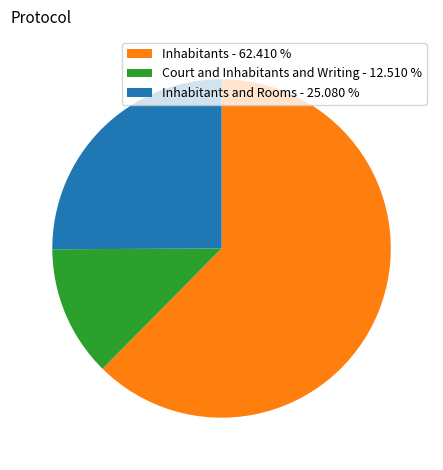

Do Inhabitants and Rooms - 25.080 % and Court and Inhabitants and Writing - 12.510 % together represent more than half of the pie?

No